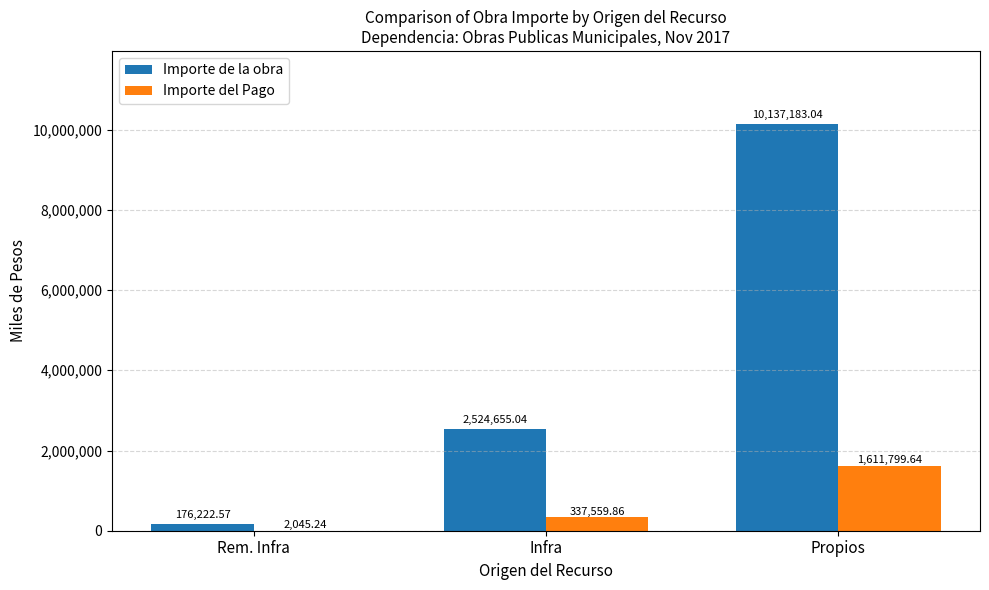

What is the greatest value displayed?

10137183.0